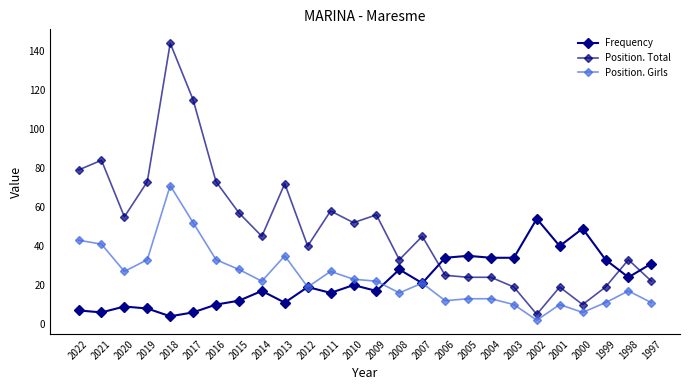

After their last crossing, which series has the higher values: Position. Girls or Frequency?

Frequency